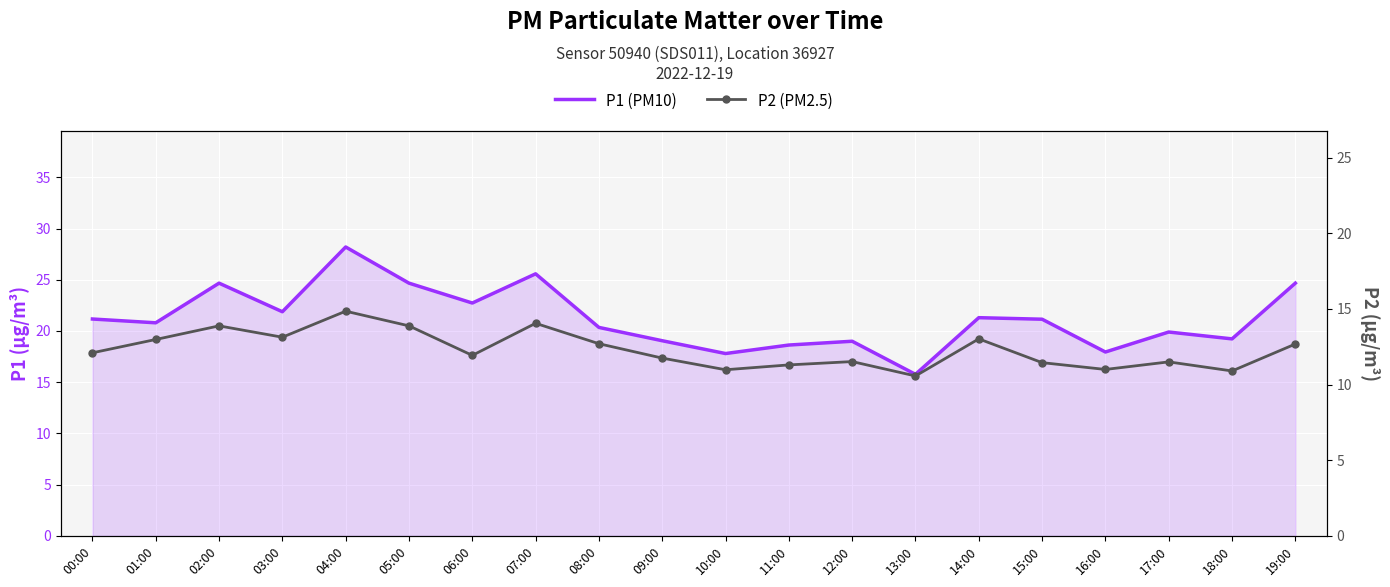

True or false: P2 (PM2.5) and P1 (PM10) cross at least once.

False